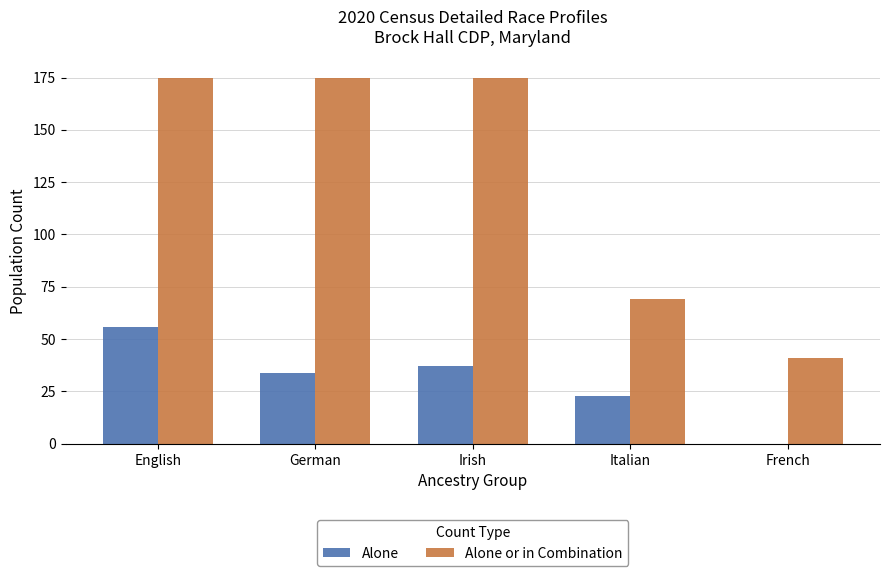

What is the total value across all series at German?

209